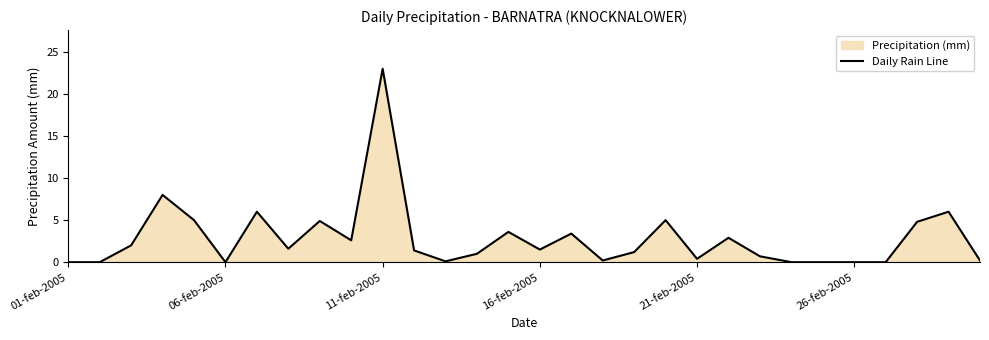

How many data points are above 1?

17